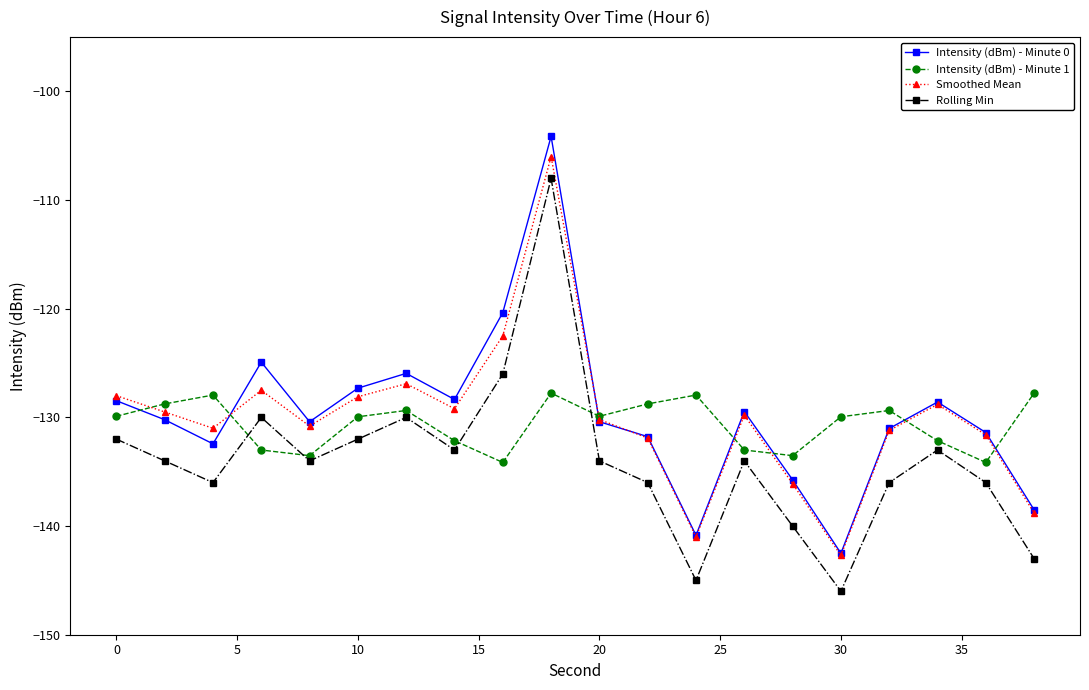

True or false: Rolling Min and Smoothed Mean intersect in this chart.

False